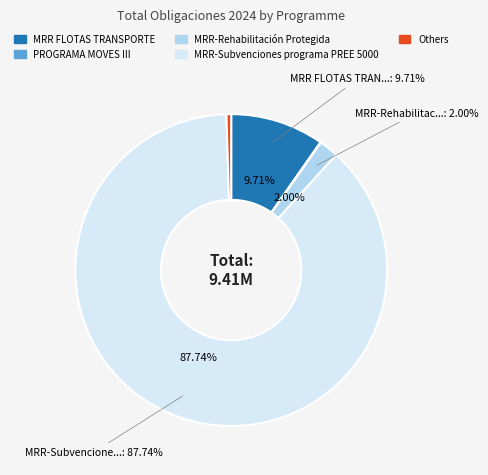

Does MRR-Subvenciones programa PREE 5000 account for over 50% of the chart?

Yes